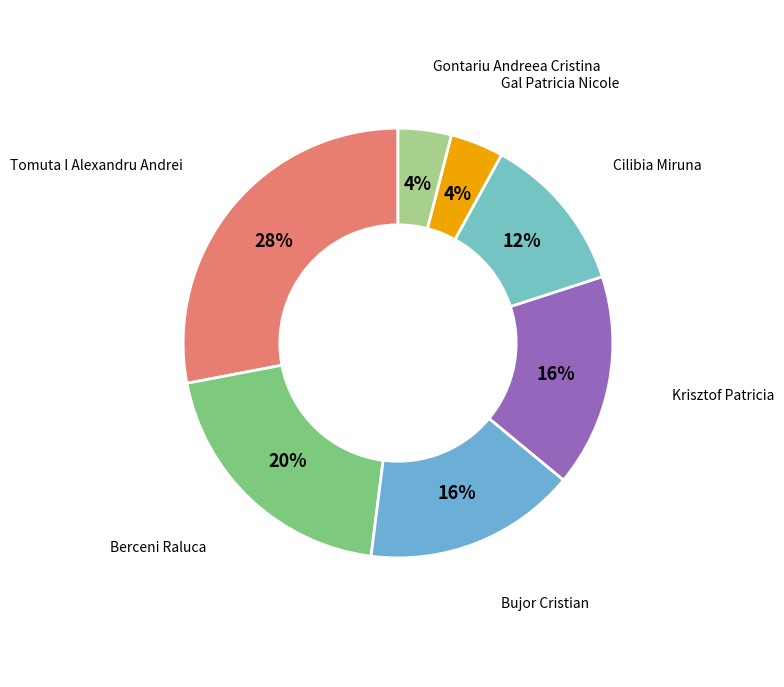

How many segments does this pie chart have?

7